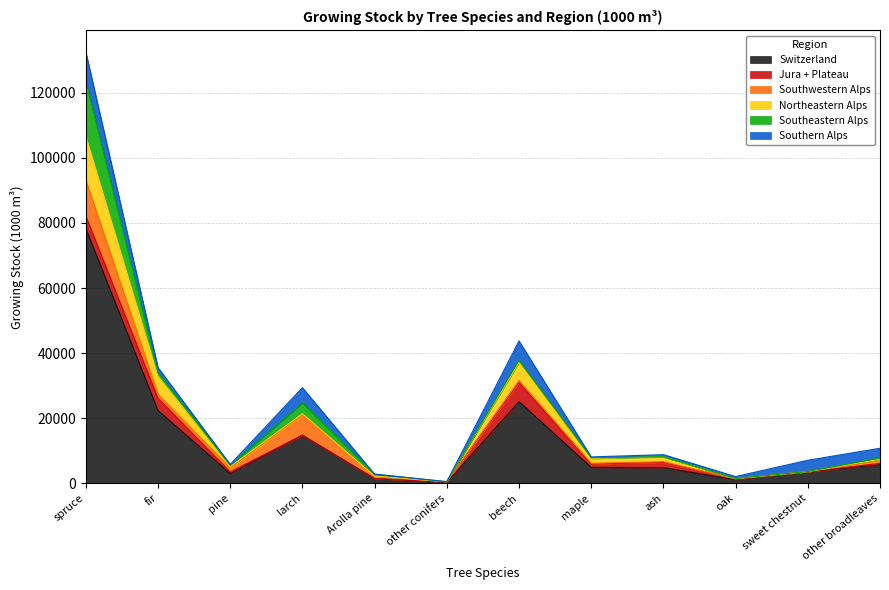

At which label does Southern Alps first exceed 1564?

spruce